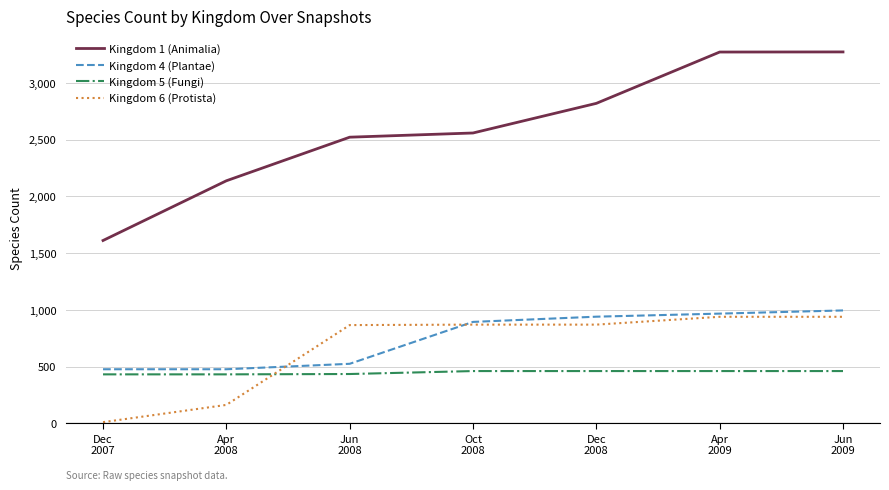

How many lines are shown in the chart?

4